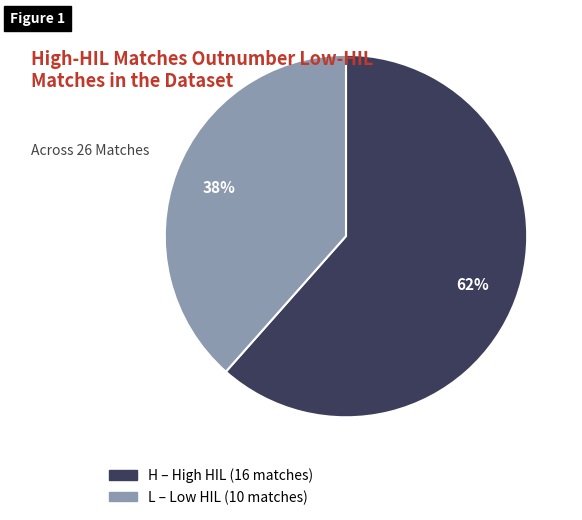

To the nearest percent, what is the average slice percentage?

50%